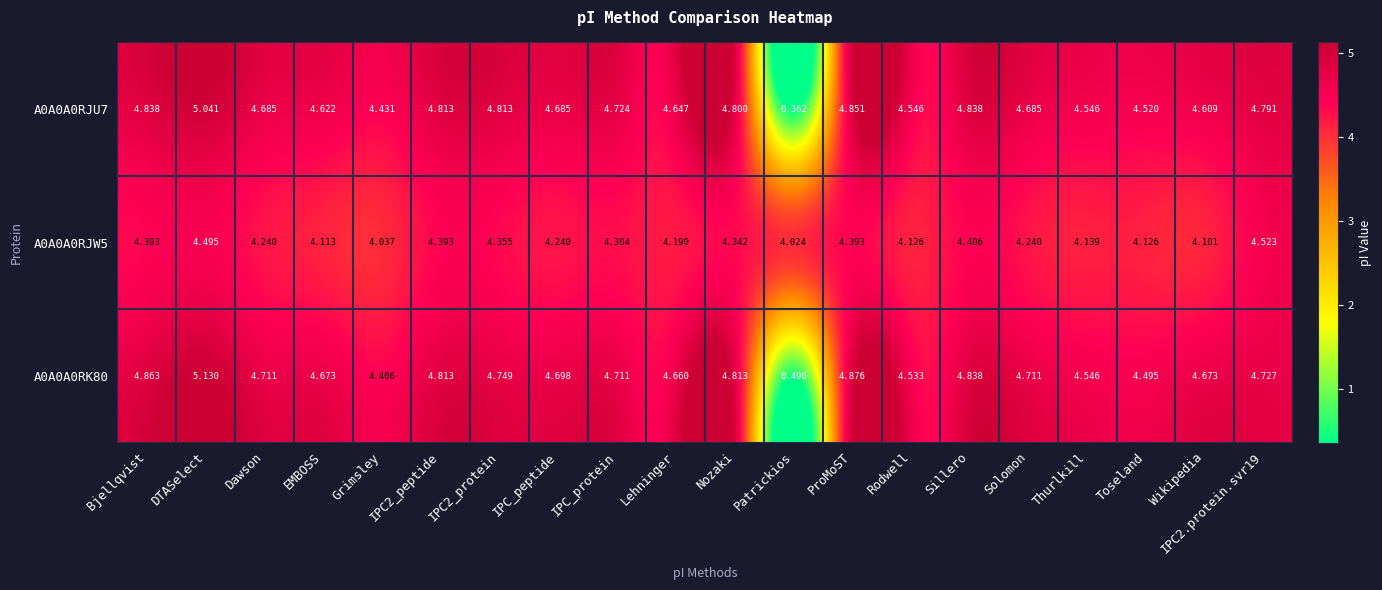

Is the value of A0A0A0RJW5 at Bjellqvist greater than the value of A0A0A0RJU7 at Nozaki?

No